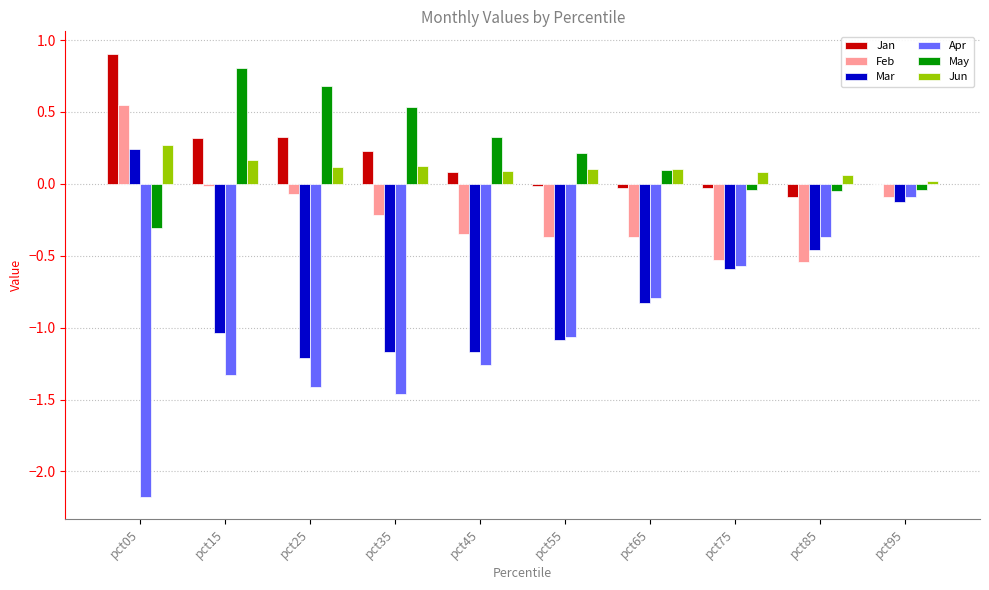

Is the value of Jun at pct15 greater than the value of Feb at pct95?

Yes